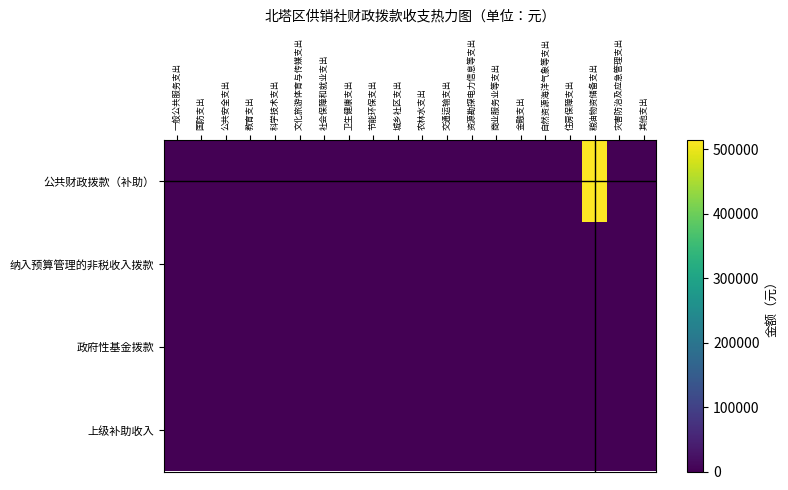

At how many categories does at least one series exceed 503795?

1